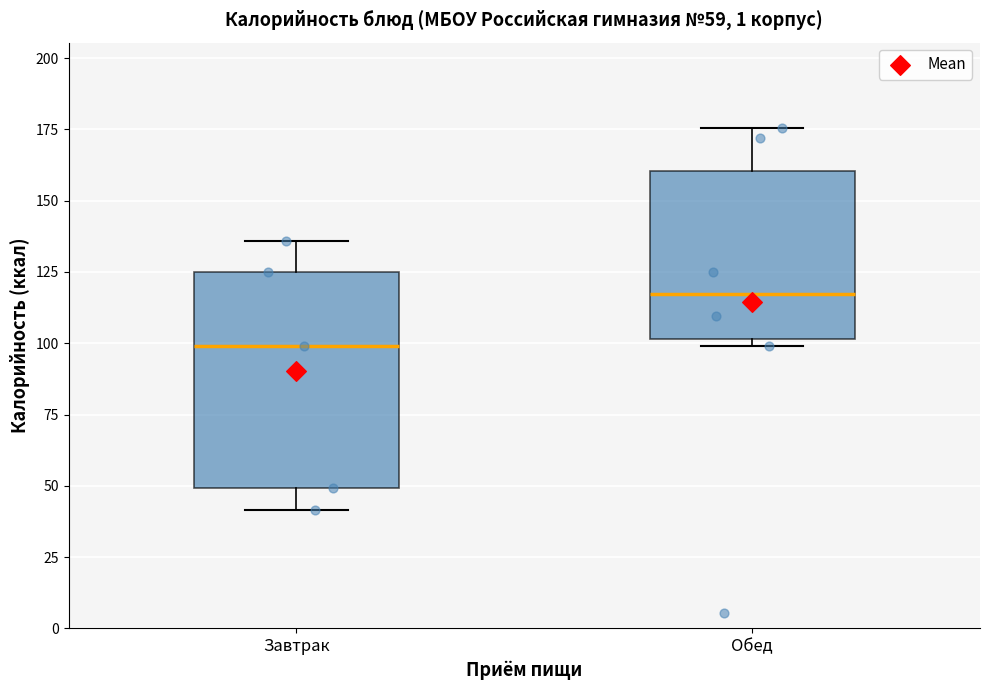

Which box is the tallest, from its lower edge to its upper edge?

Завтрак